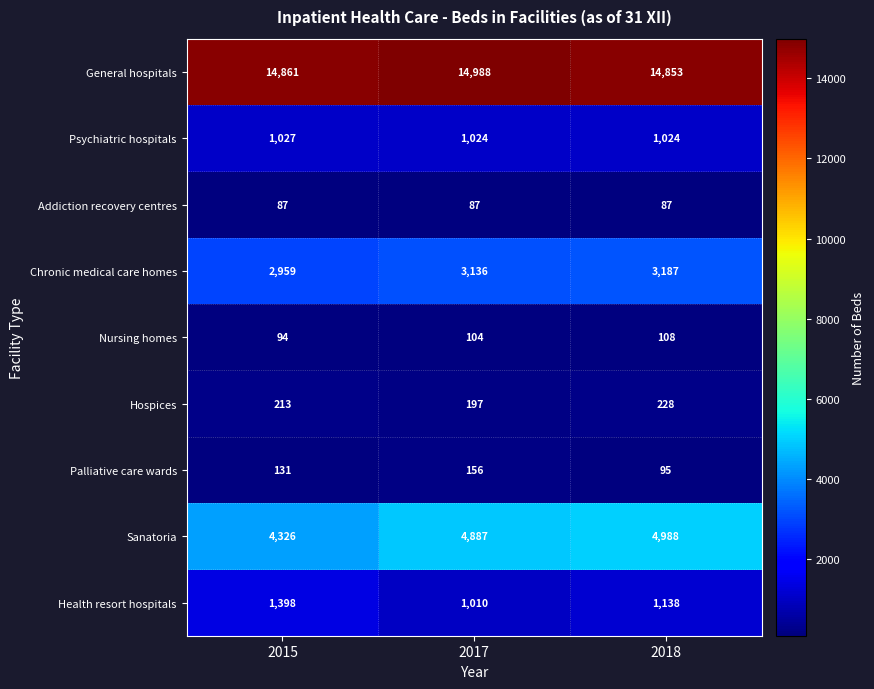

Reading right to left, transcribe all the data shown in this chart.

General hospitals: 14853	14988	14861
Psychiatric hospitals: 1024	1024	1027
Addiction recovery centres: 87	87	87
Chronic medical care homes: 3187	3136	2959
Nursing homes: 108	104	94
Hospices: 228	197	213
Palliative care wards: 95	156	131
Sanatoria: 4988	4887	4326
Health resort hospitals: 1138	1010	1398